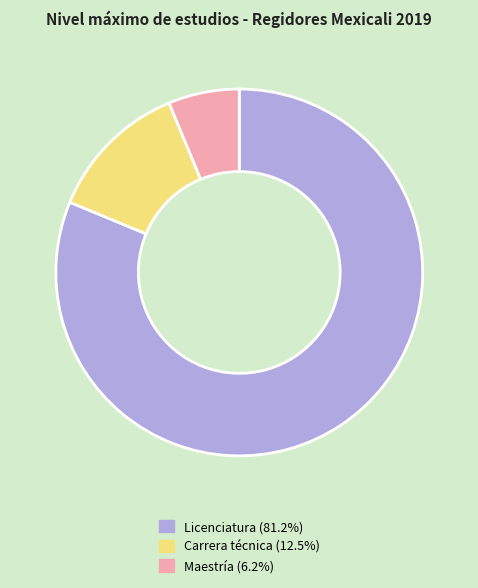

True or false: Licenciatura accounts for 81% of the total.

True